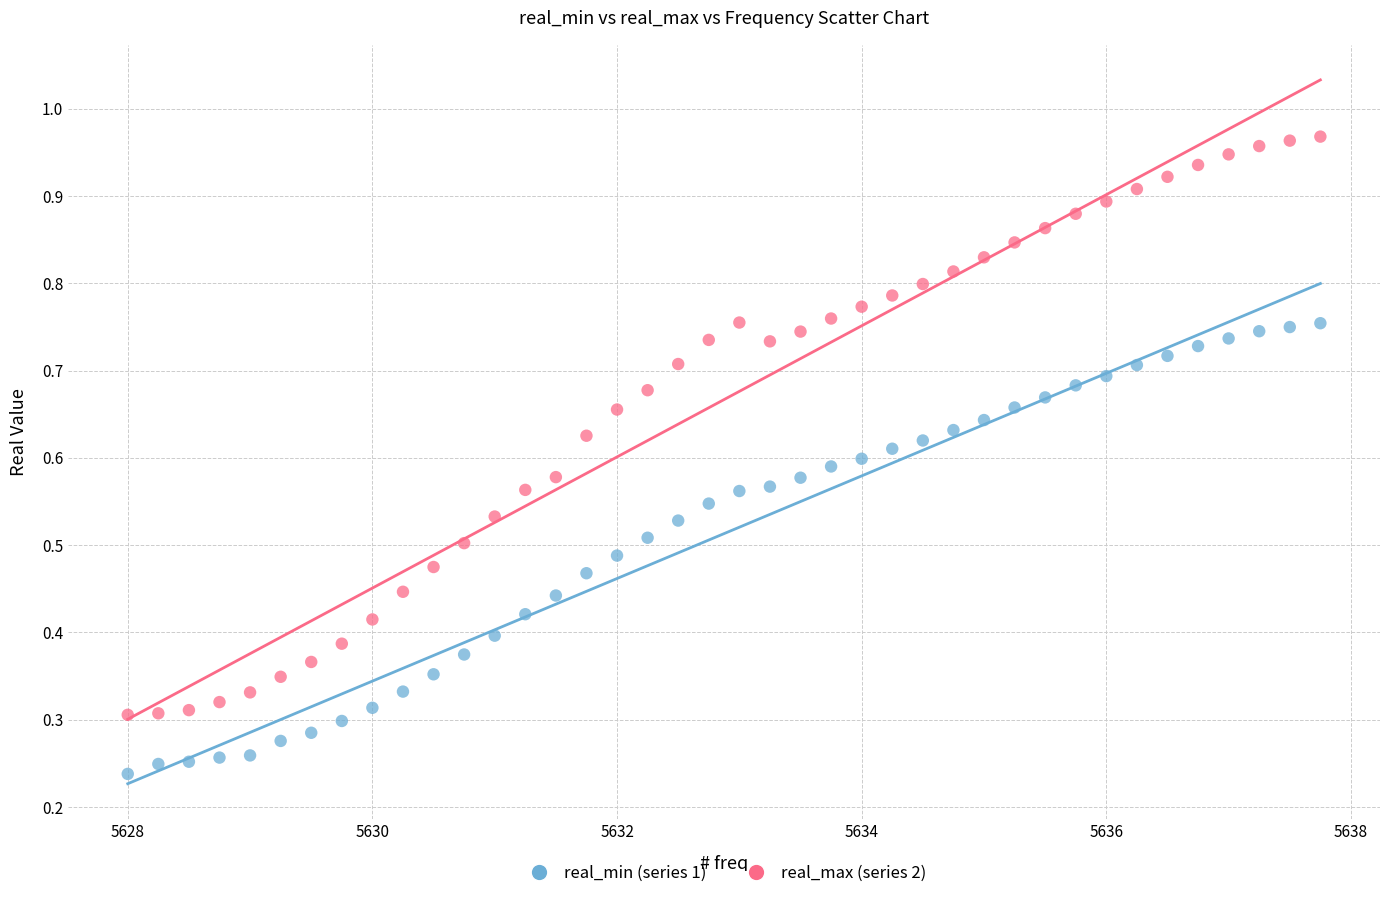

Across all data points, what is the range of X values (max minus min)?

9.8